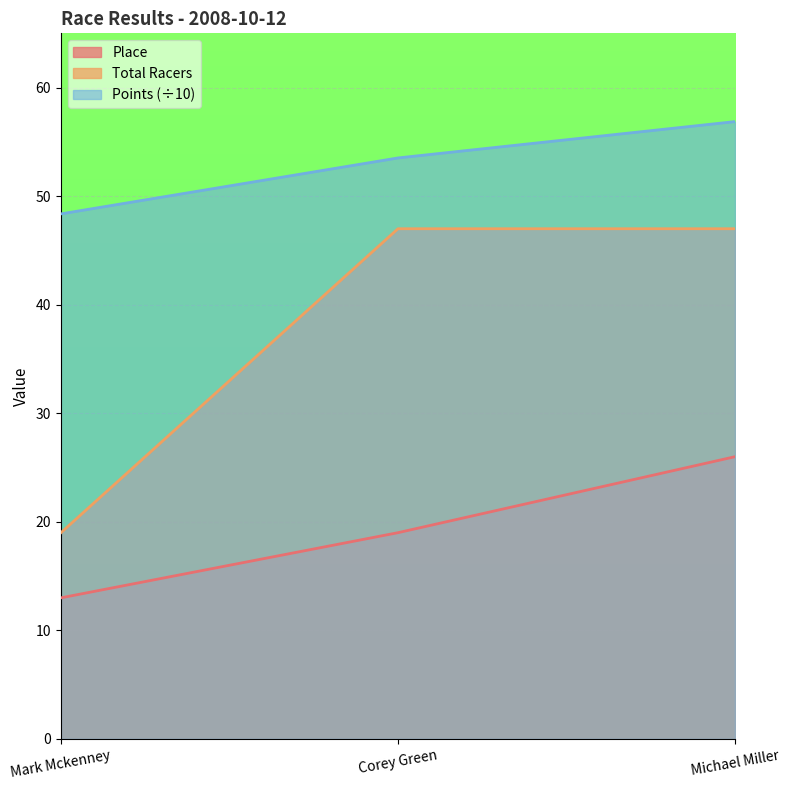

Rank the categories by Place value from highest to lowest.

Michael Miller, Corey Green, Mark Mckenney